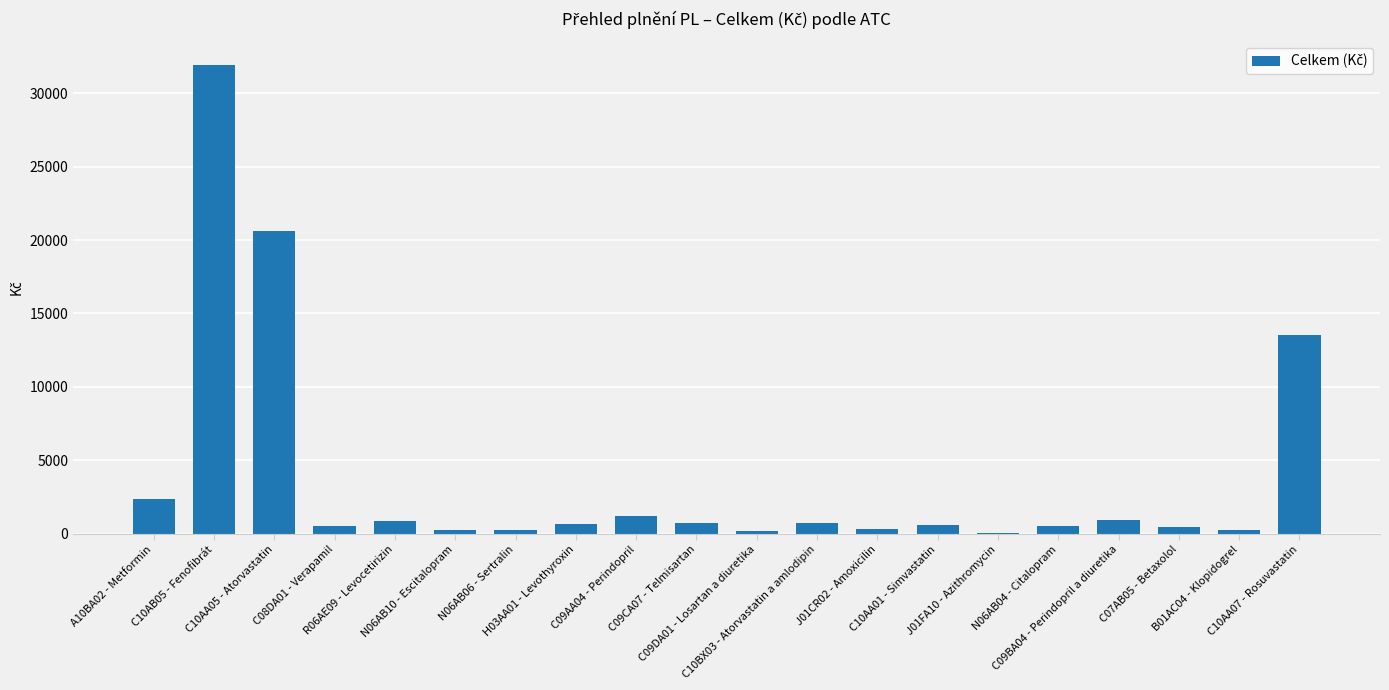

What is the greatest value displayed?

31927.0